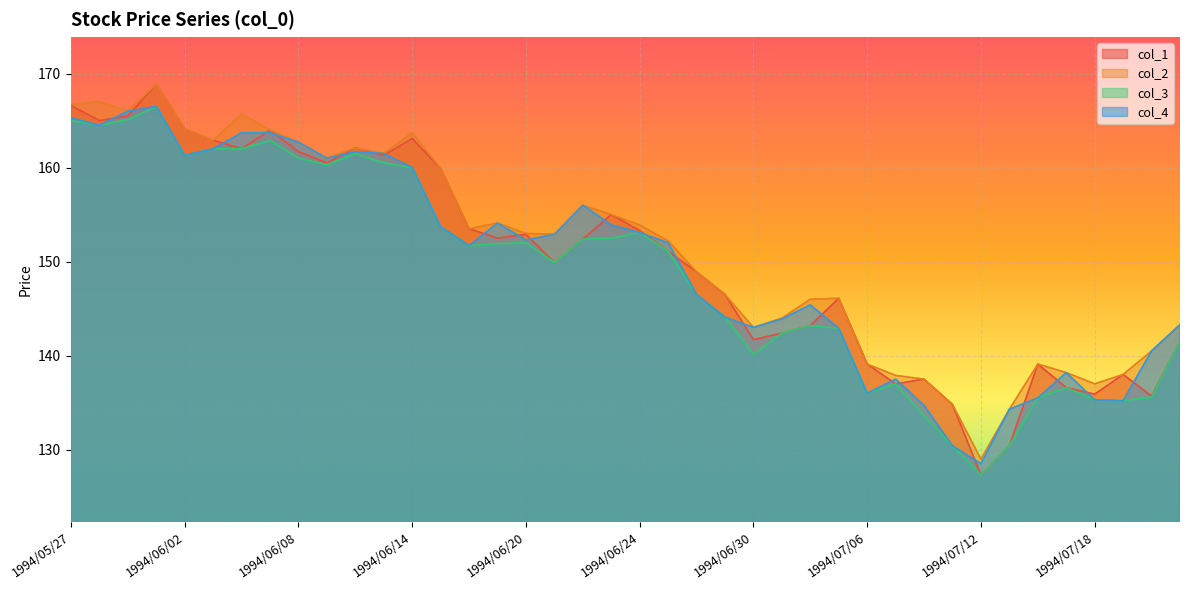

What is the sum of the col_2 values at 1994/06/03 and 1994/06/07?

326.9